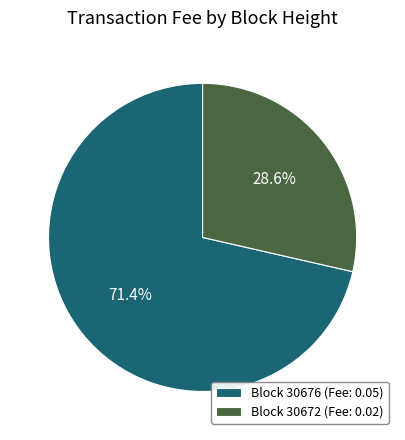

What percentage is NOT represented by Block 30676 (Fee: 0.05)?

28.6%